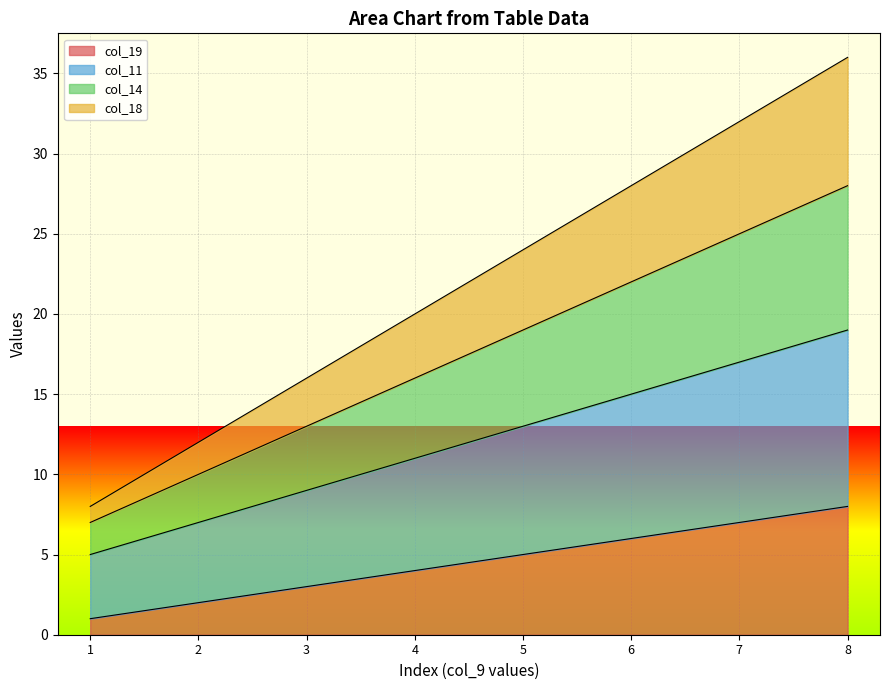

The value of col_14 at 7 is 25. True or false?

True